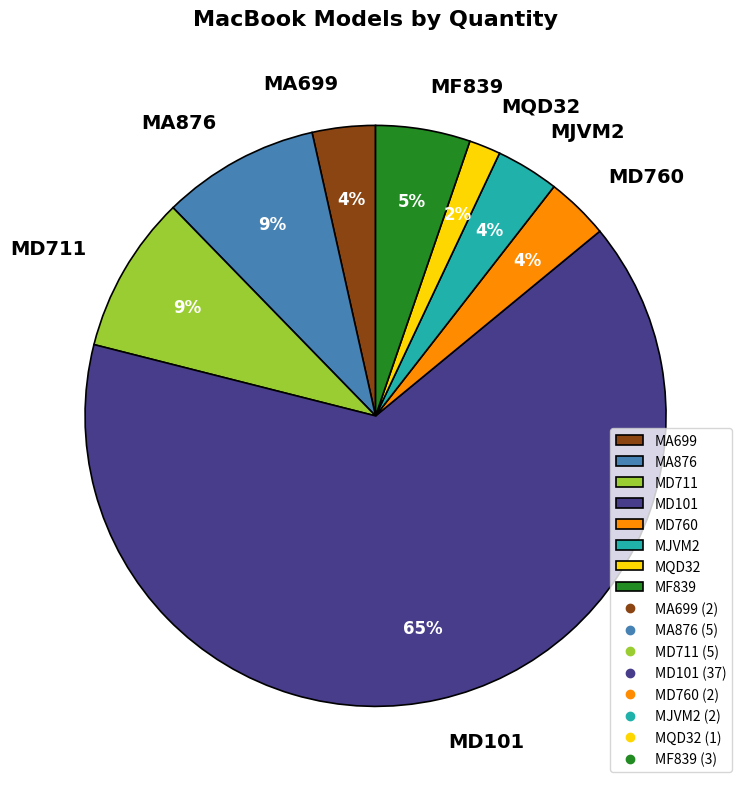

Is the sum of MA699 and MD760 greater than half?

No